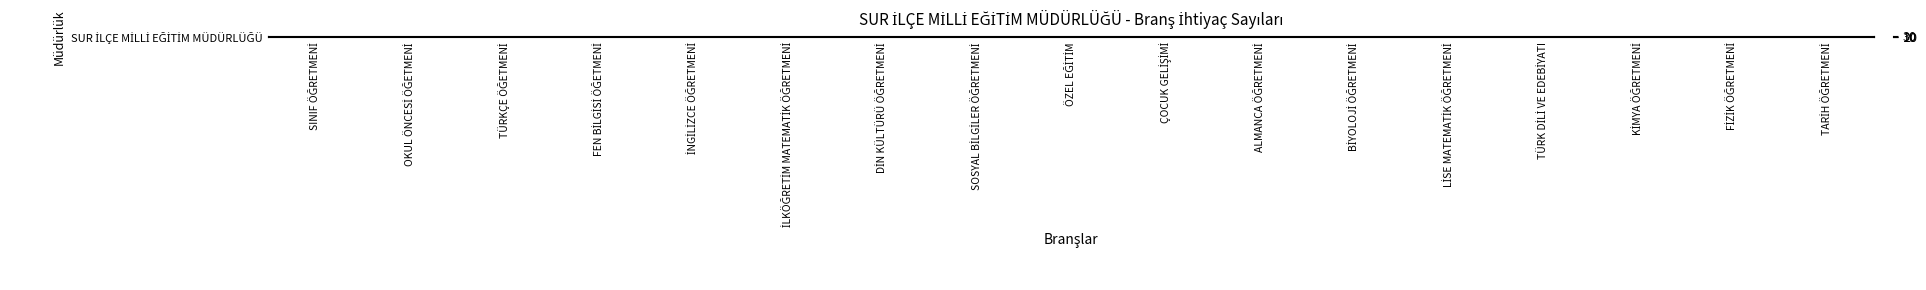

Between DİN KÜLTÜRÜ ÖĞRETMENİ and ÖZEL EĞİTİM, which is larger?

DİN KÜLTÜRÜ ÖĞRETMENİ